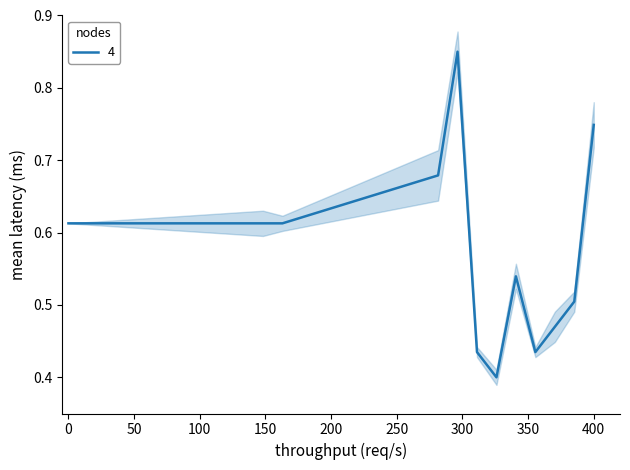

What is the smallest value displayed?

0.4